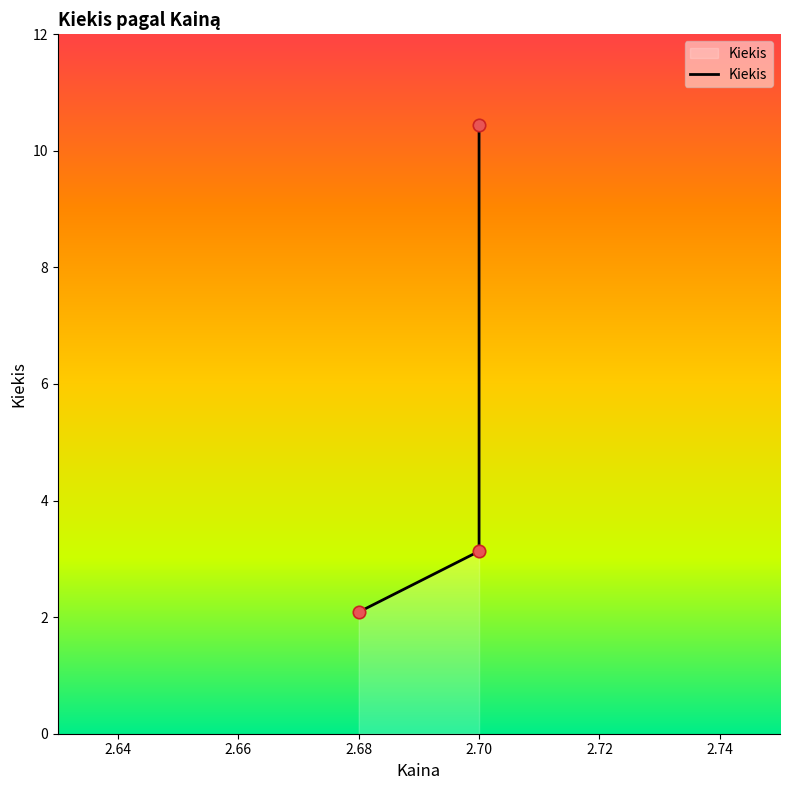

Which has a higher value, 2.7 or 2.68?

2.7